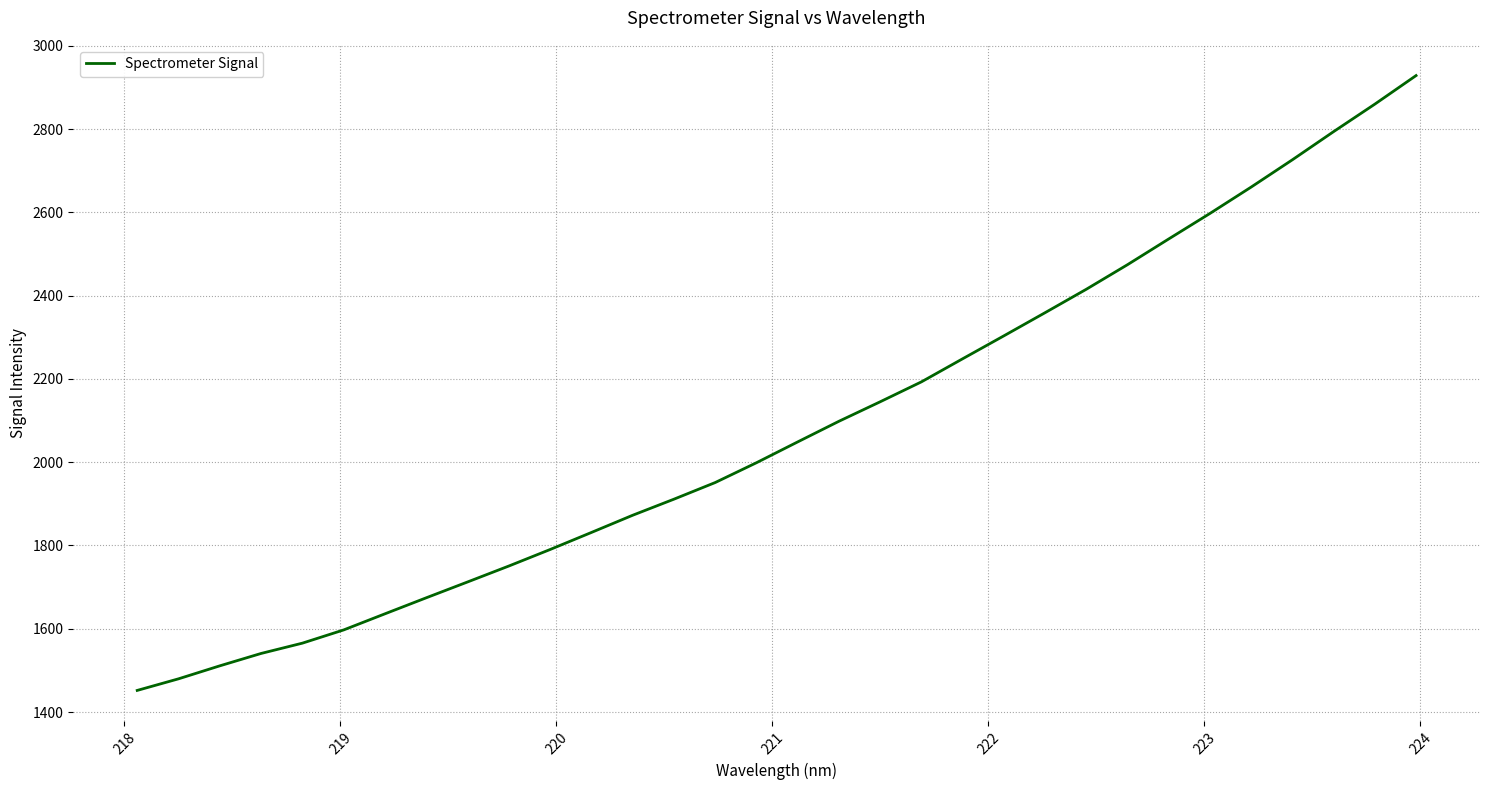

What is the smallest value displayed?

1451.9